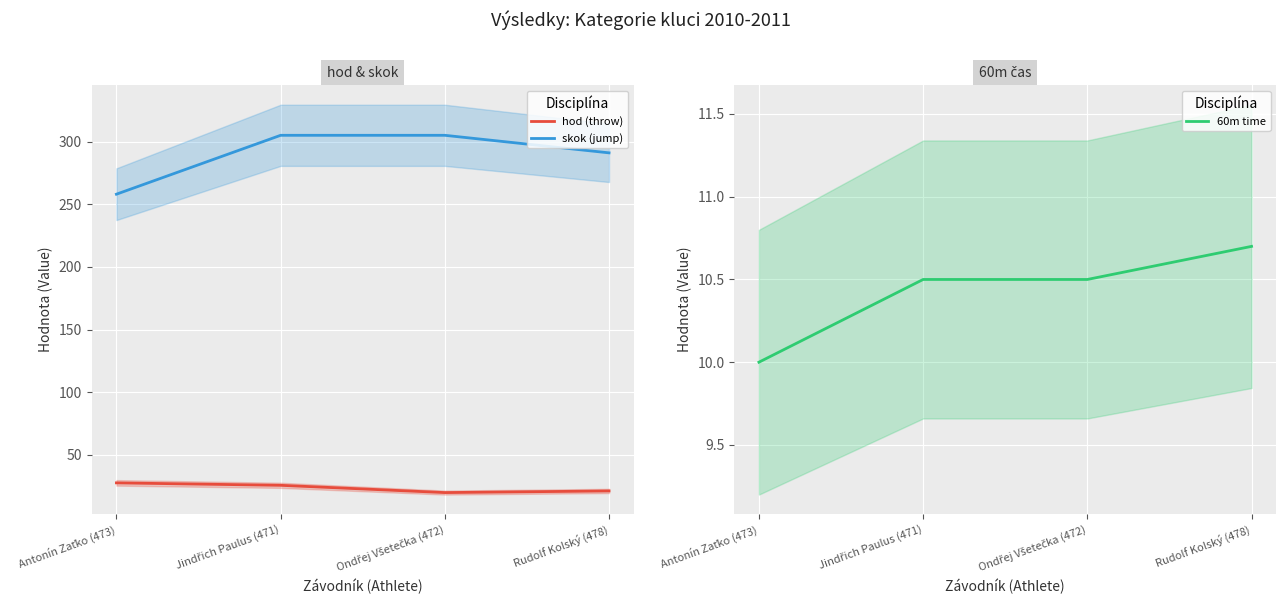

What is the label of the 3rd point from the left?

Ondřej Všetečka (472)